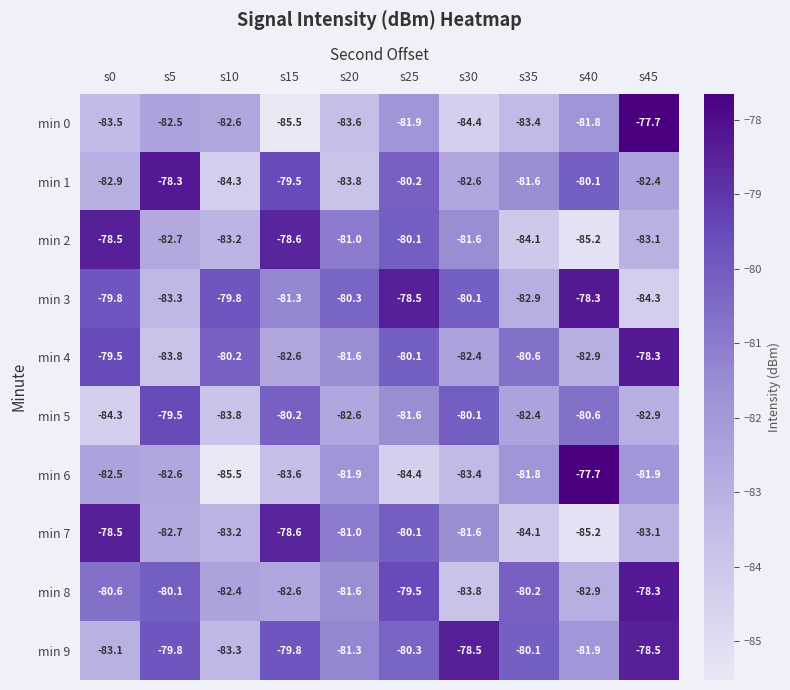

The min 0 series shows -83.4 at s35. True or false?

True